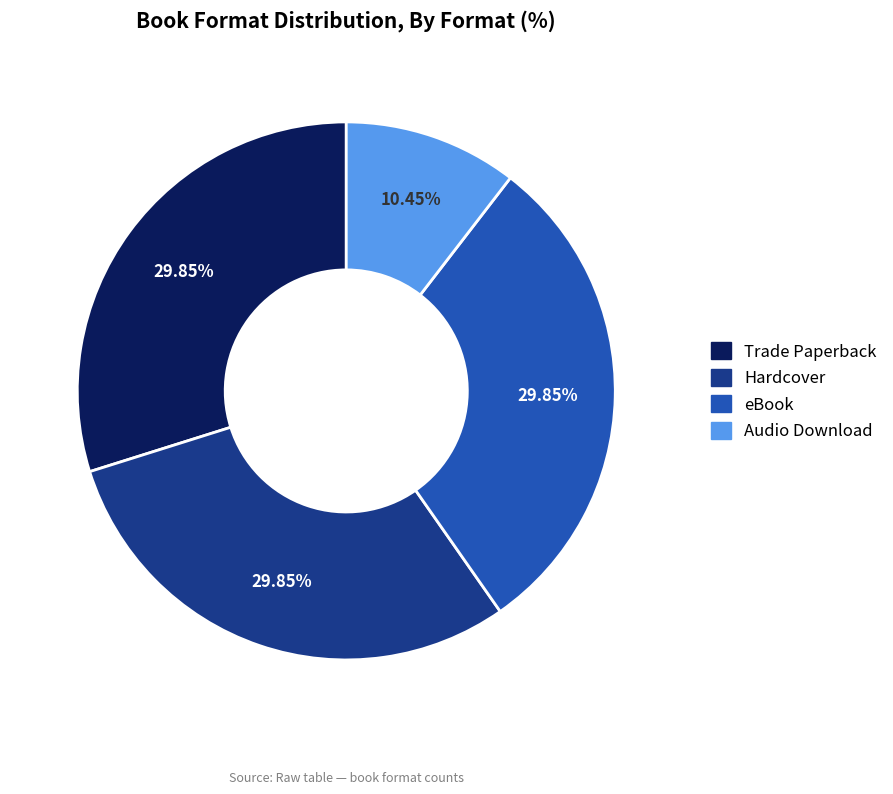

The Audio Download slice represents 10% of the pie. True or false?

True